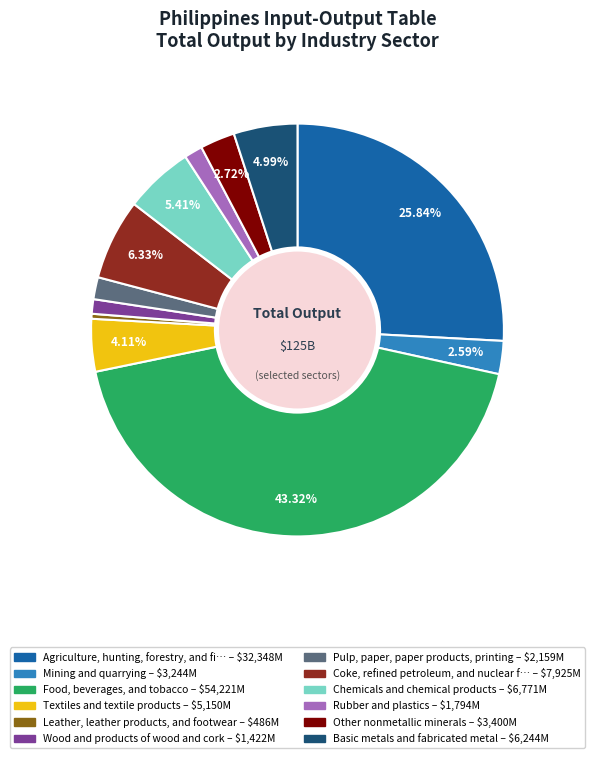

Is there a majority slice in this chart?

No